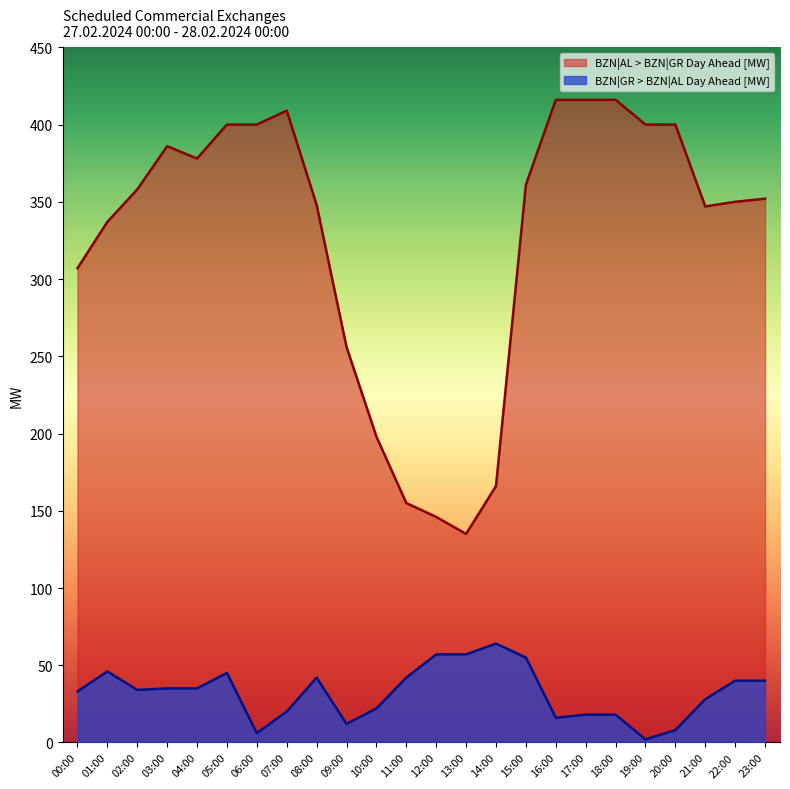

What is the spread (max minus min) of values at 07:00?

389